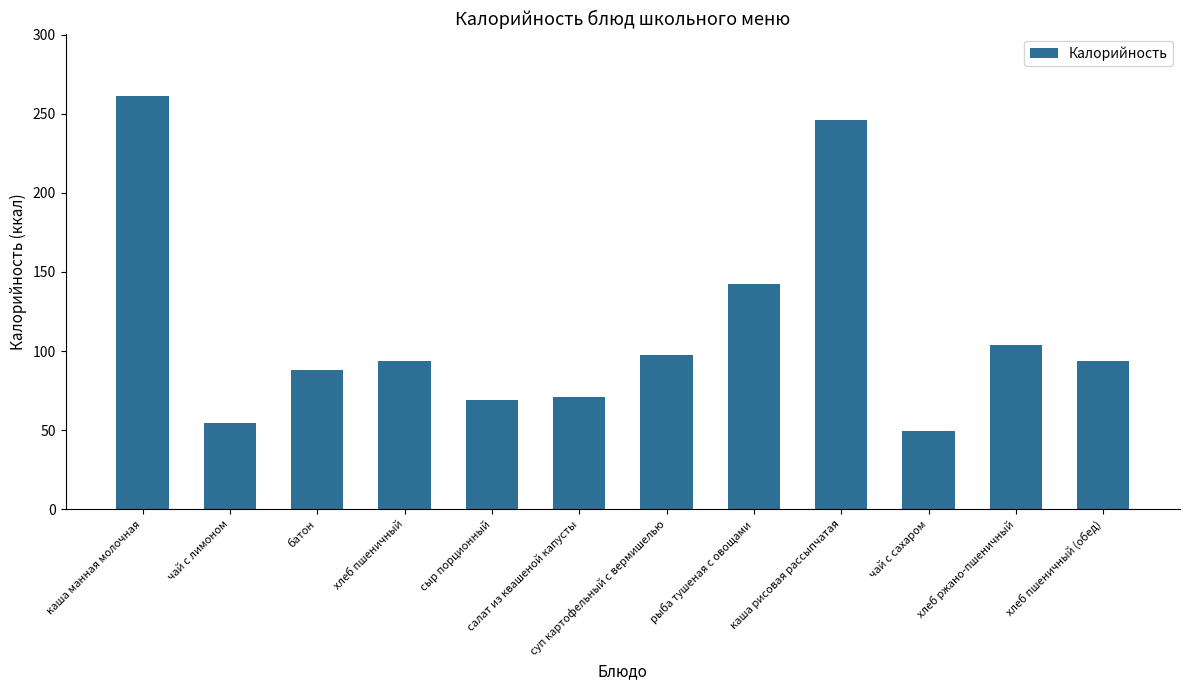

What is the smallest value displayed?

49.4